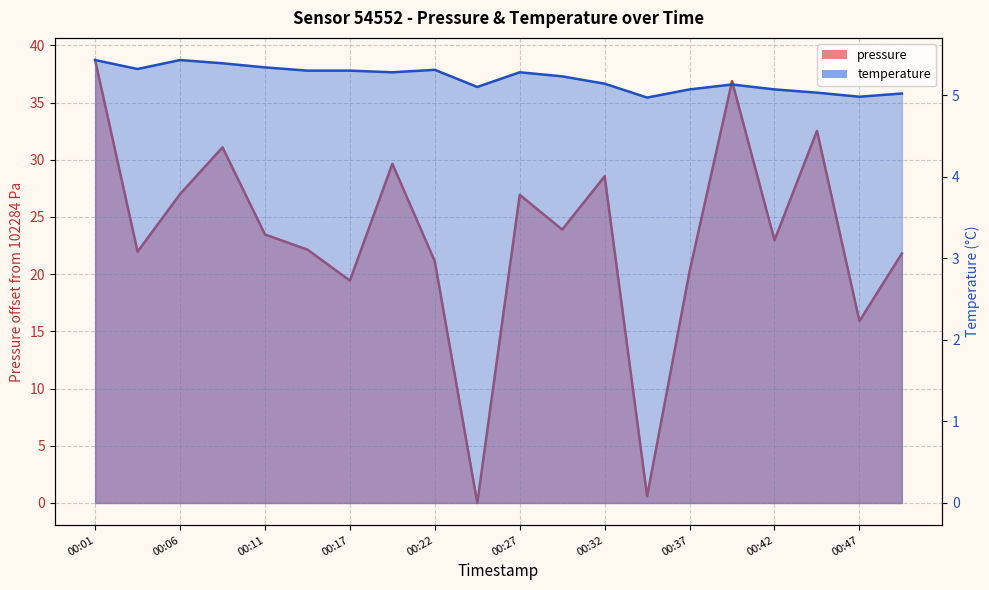

What is the difference between the pressure values at 00:06 and 00:22?

5.9